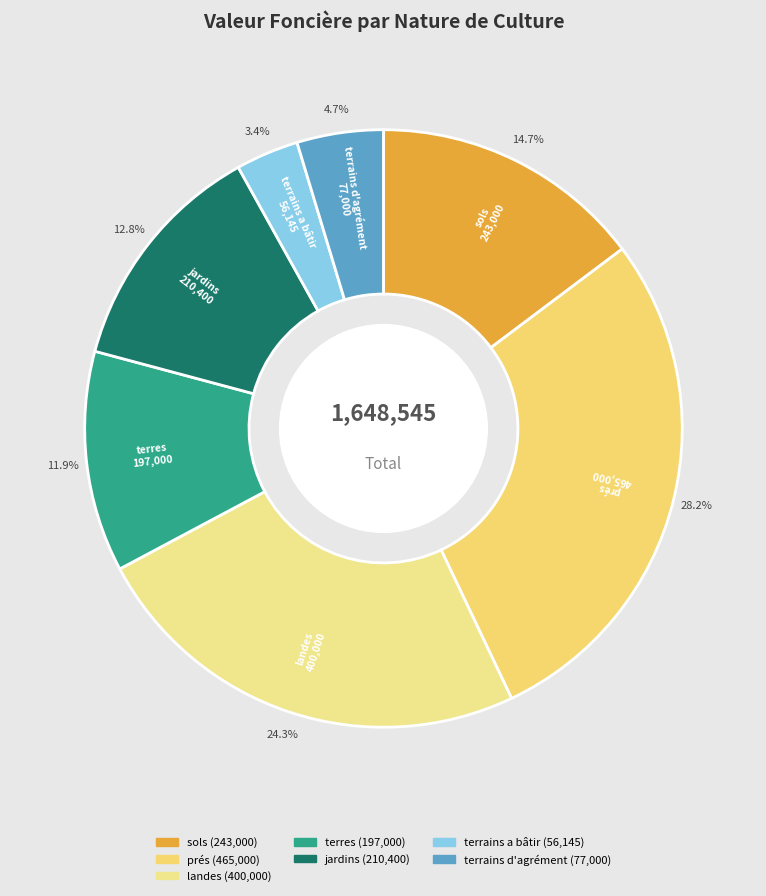

Is there a majority slice in this chart?

No